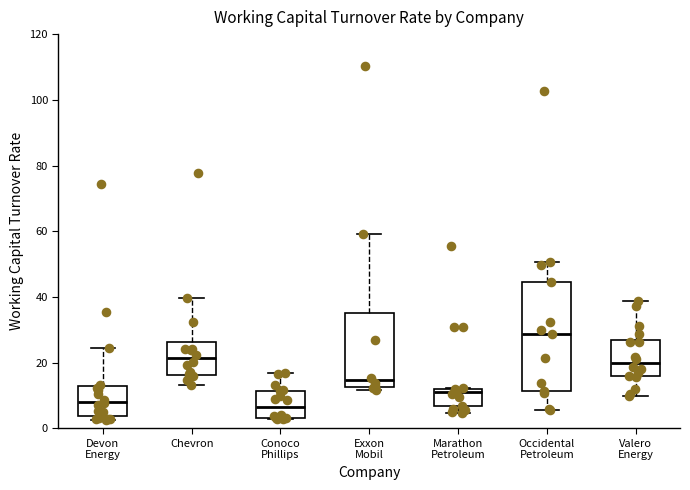

Reading left to right, read every box against the y-axis: the position of its median line, the range the box covers, and the ends of its whiskers. The values are not printed on the chart, so give them approximately, as read against the axis.

Devon Energy: median 8, box 4 to 12, whiskers 2 to 24
Chevron: median 22, box 16 to 26, whiskers 14 to 40
Conoco Phillips: median 6, box 4 to 12, whiskers 2 to 16
Exxon Mobil: median 14, box 12 to 36, whiskers 12 (just below the box's lower edge) to 60
Marathon Petroleum: median 10, box 6 to 12, whiskers 4 to 12
Occidental Petroleum: median 28, box 12 to 44, whiskers 6 to 50
Valero Energy: median 20, box 16 to 26, whiskers 10 to 38